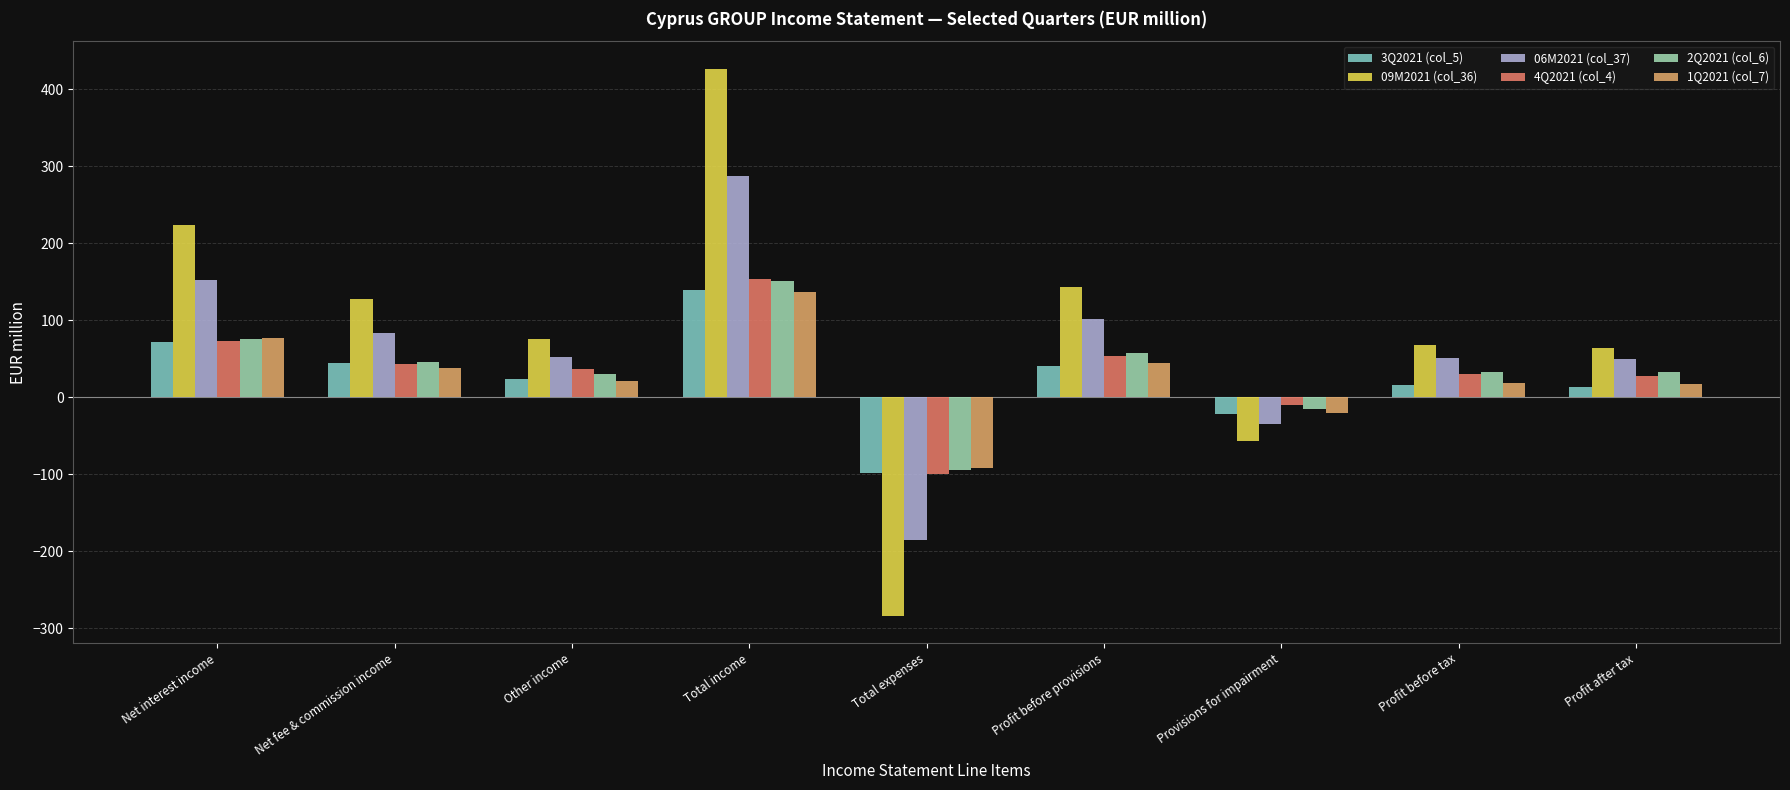

Reading right to left, transcribe all the data shown in this chart.

3Q2021 (col_5): 13.7	15.7	-21.5	40.9	-98.2	139.1	23.5	44.2	71.3
09M2021 (col_36): 63.8	67.2	-56.7	143.1	-283.8	426.9	75.2	128.1	223.6
06M2021 (col_37): 50.1	51.5	-35.2	102.2	-185.6	287.8	51.7	83.9	152.2
4Q2021 (col_4): 27.6	30.7	-9.7	54.1	-99.7	153.7	37.2	43.7	72.7
2Q2021 (col_6): 33.4	32.7	-15.1	57.3	-94.0	151.4	30.2	45.3	75.9
1Q2021 (col_7): 16.7	18.8	-20.1	44.8	-91.6	136.4	21.5	38.5	76.4